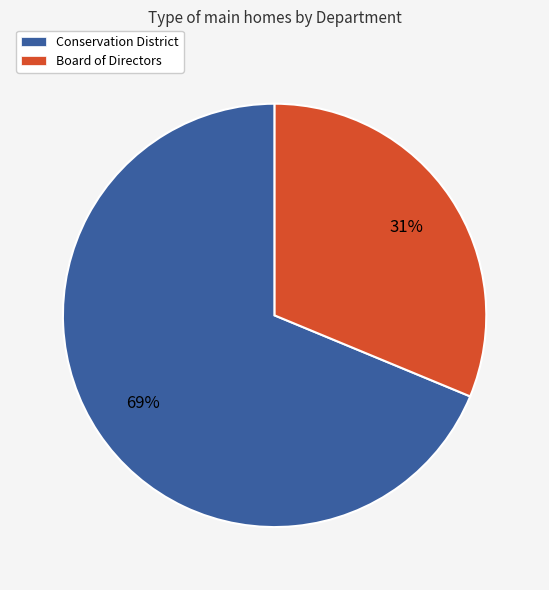

To the nearest percent, what is the average slice percentage?

50%